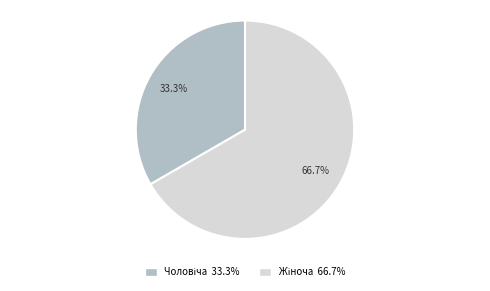

Count the number of slices in the pie.

2